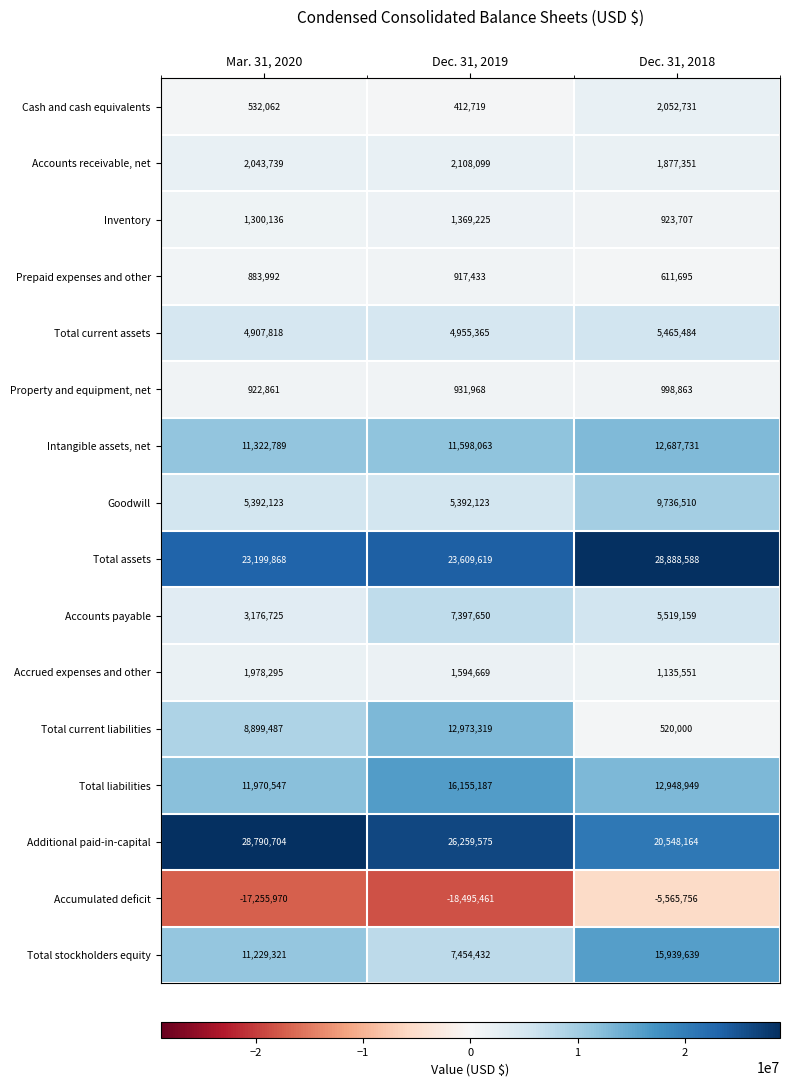

What is the sum of all Total stockholders equity values?

34623392